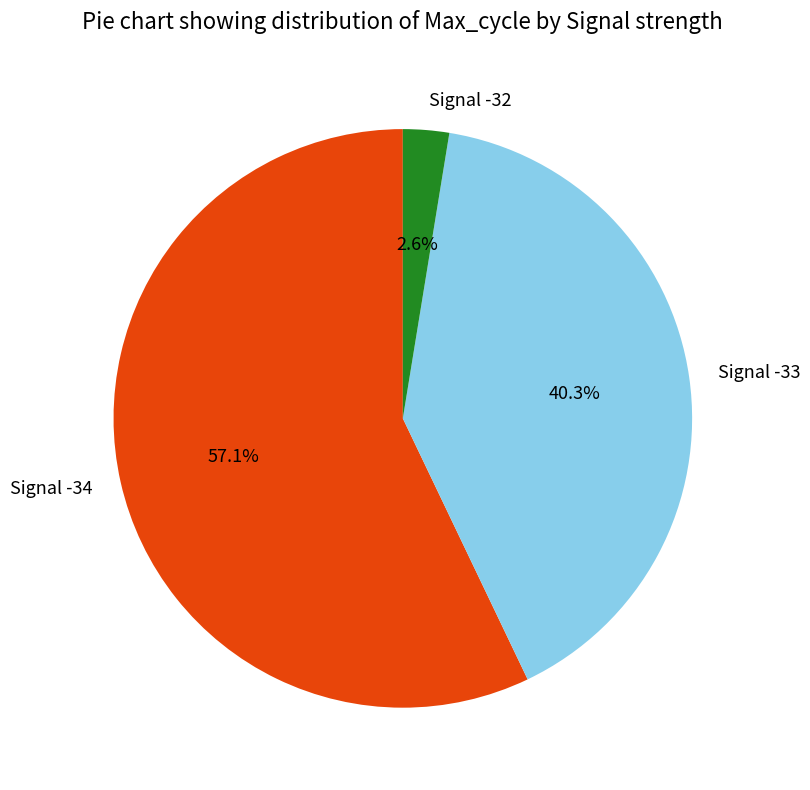

Which has a higher value, Signal -34 or Signal -33?

Signal -34